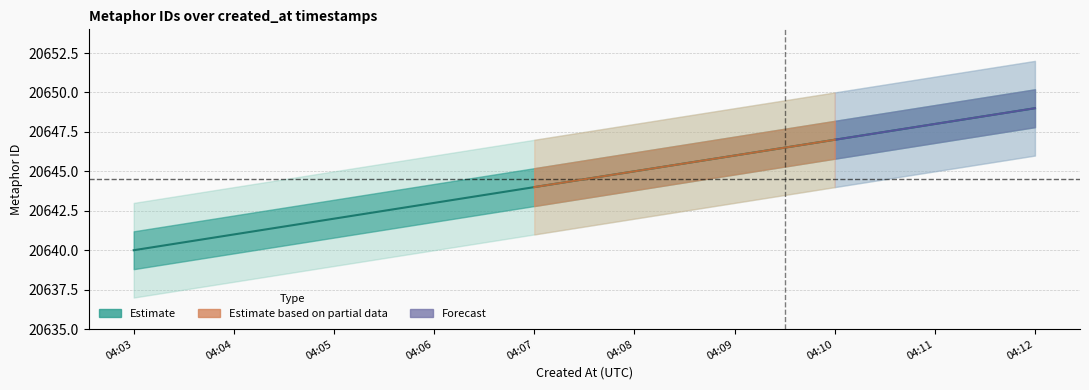

Is this an area chart (filled region under the line)?

No